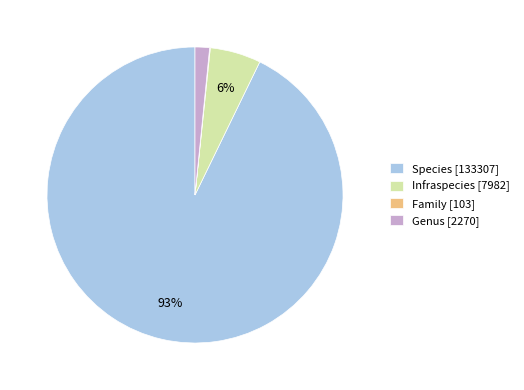

To the nearest percent, what is the average slice percentage?

25%